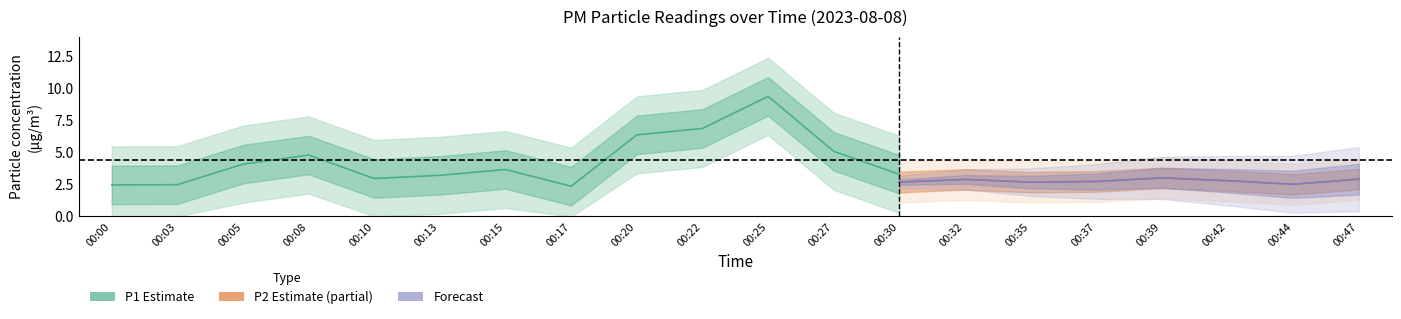

True or false: P1 has more than 2 interior local peaks.

True